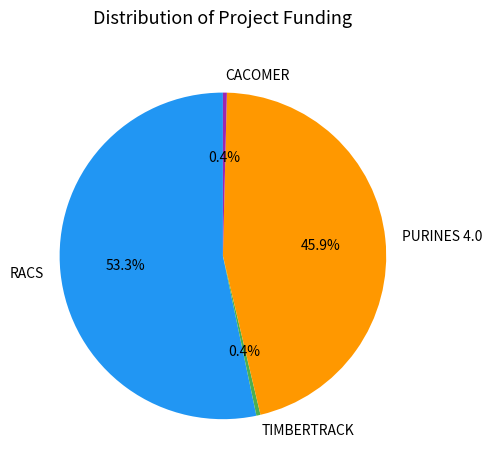

Count the number of slices in the pie.

4